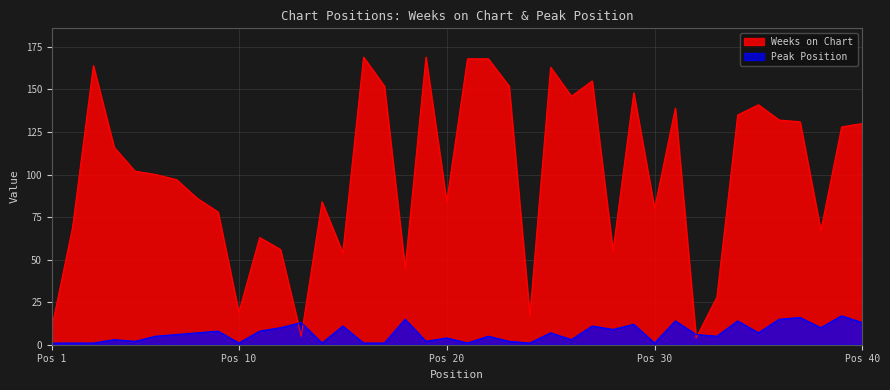

How many lines are shown in the chart?

2